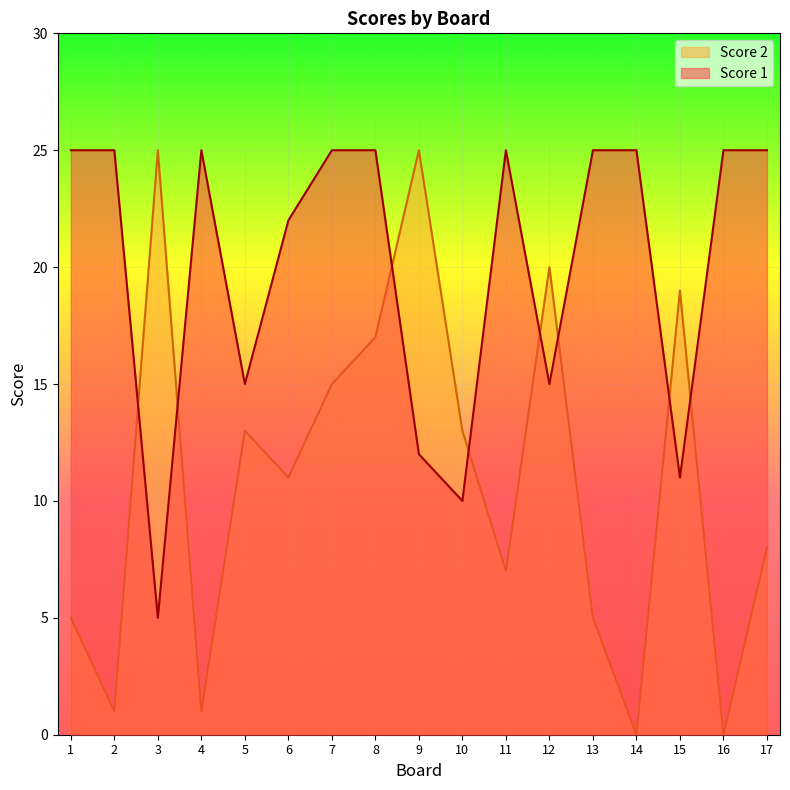

Between 11 and 6, which is larger?

11